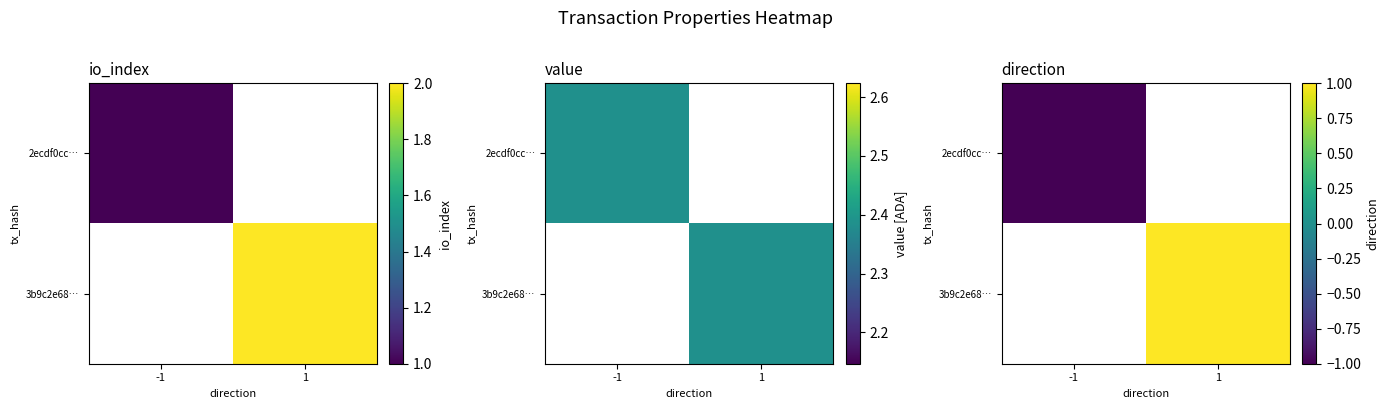

How many distinct data groups are displayed?

2